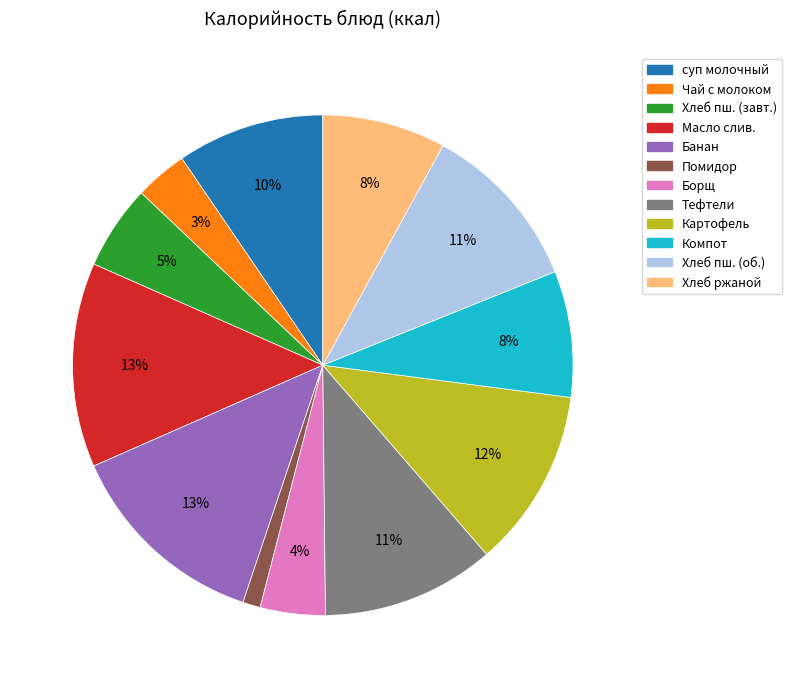

Does any single category account for the majority?

No